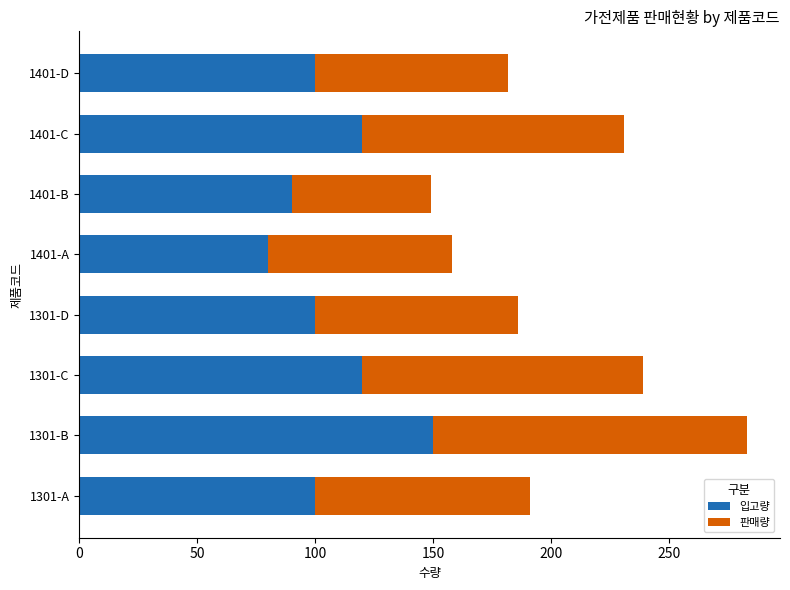

At which category is the sum across all series the highest?

1301-B